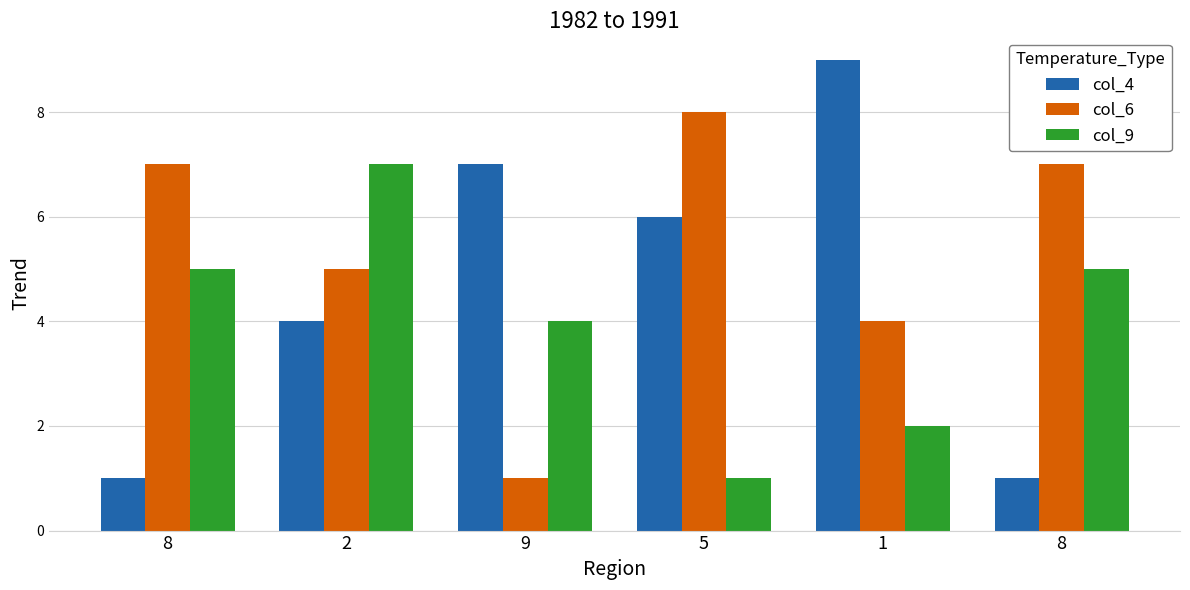

Are the bars grouped side by side (vs. stacked)?

Yes